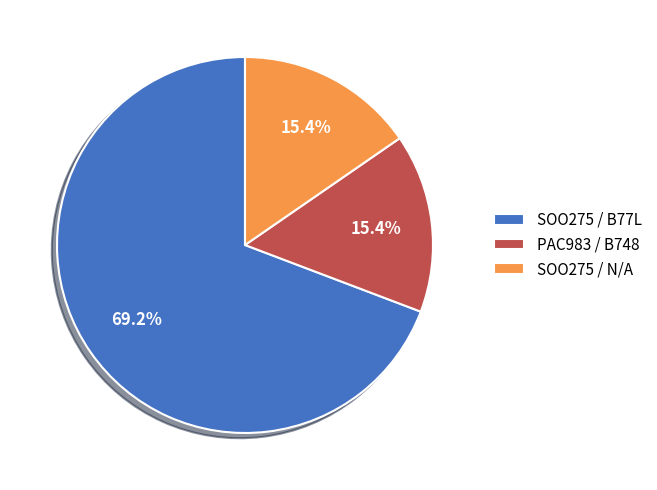

To the nearest percent, what percentage of the pie is PAC983 / B748?

15%